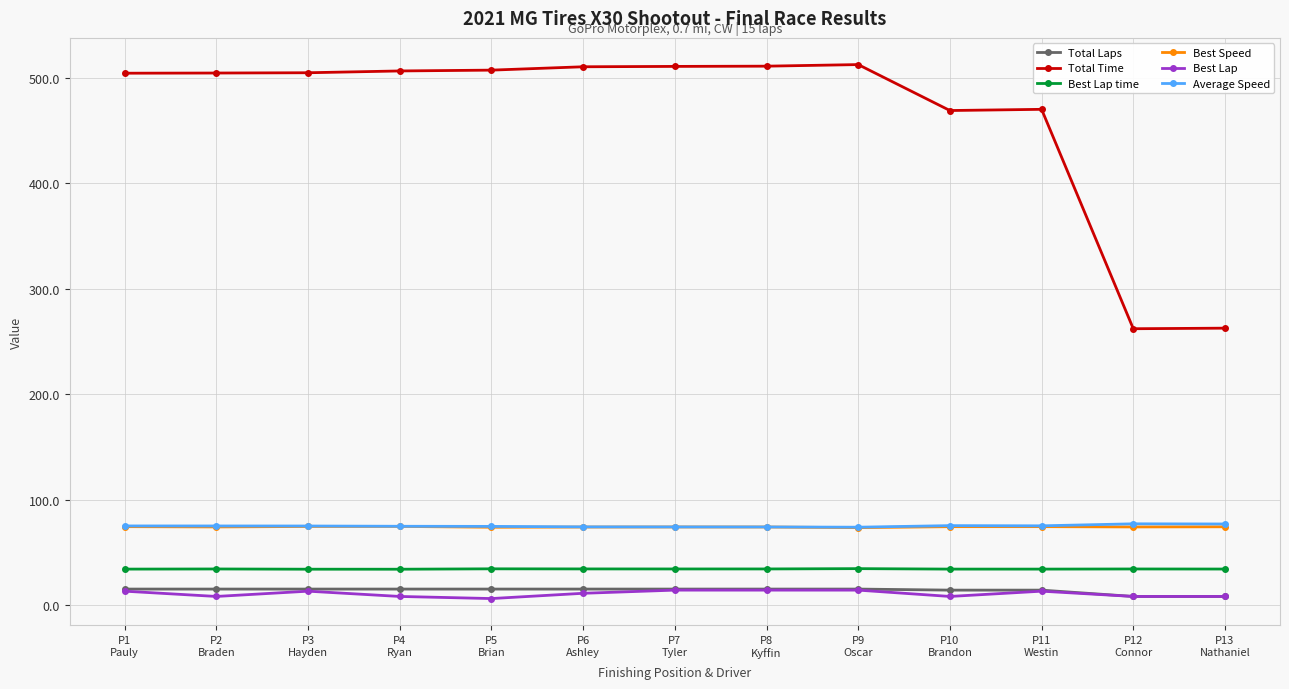

What is the difference between the Best Lap time values at P10
Brandon and P13
Nathaniel?

0.1